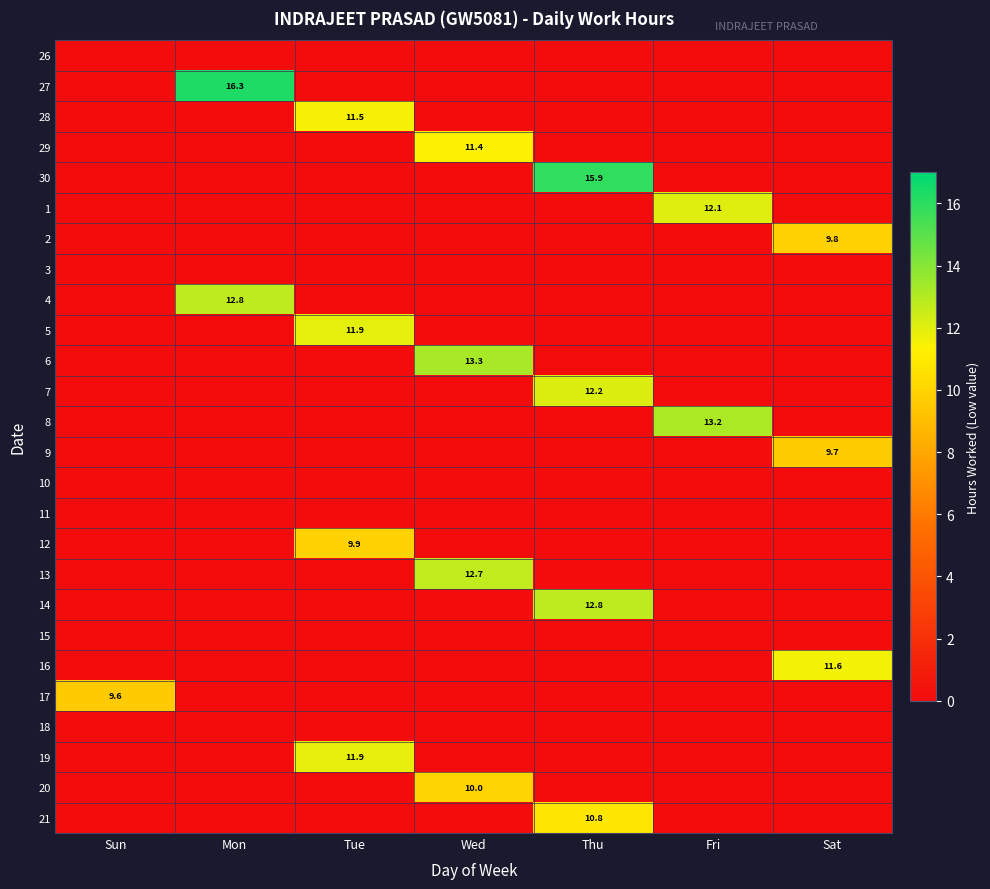

The 9 series shows 9.7 at Sat. True or false?

True